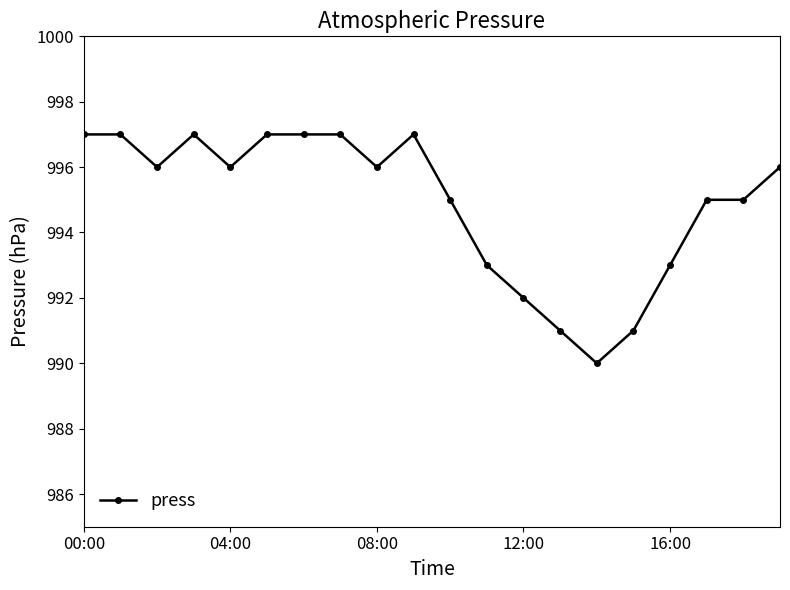

What is the value of the 11th point from the left?

995